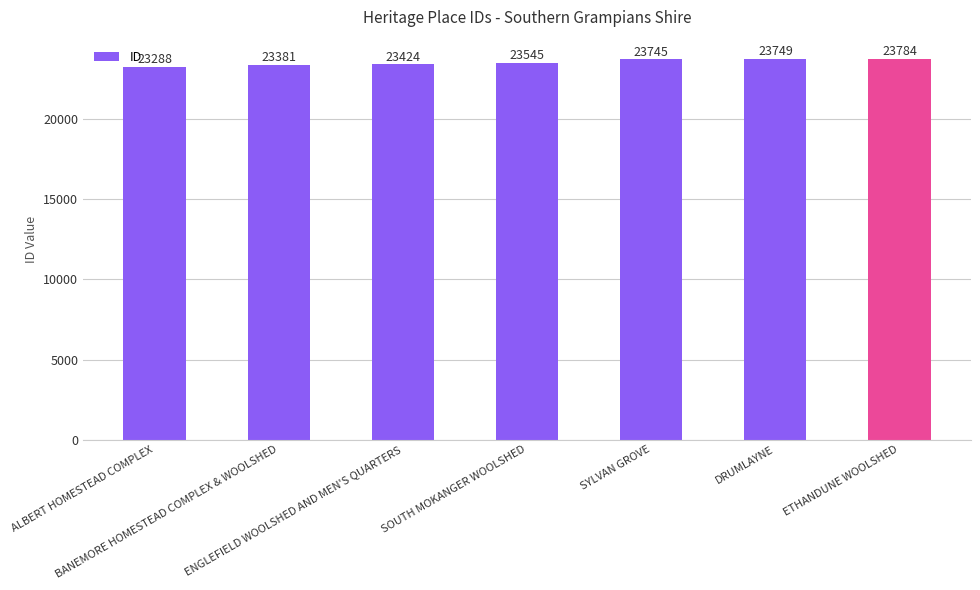

What is the value of the 2nd bar from the left?

23381